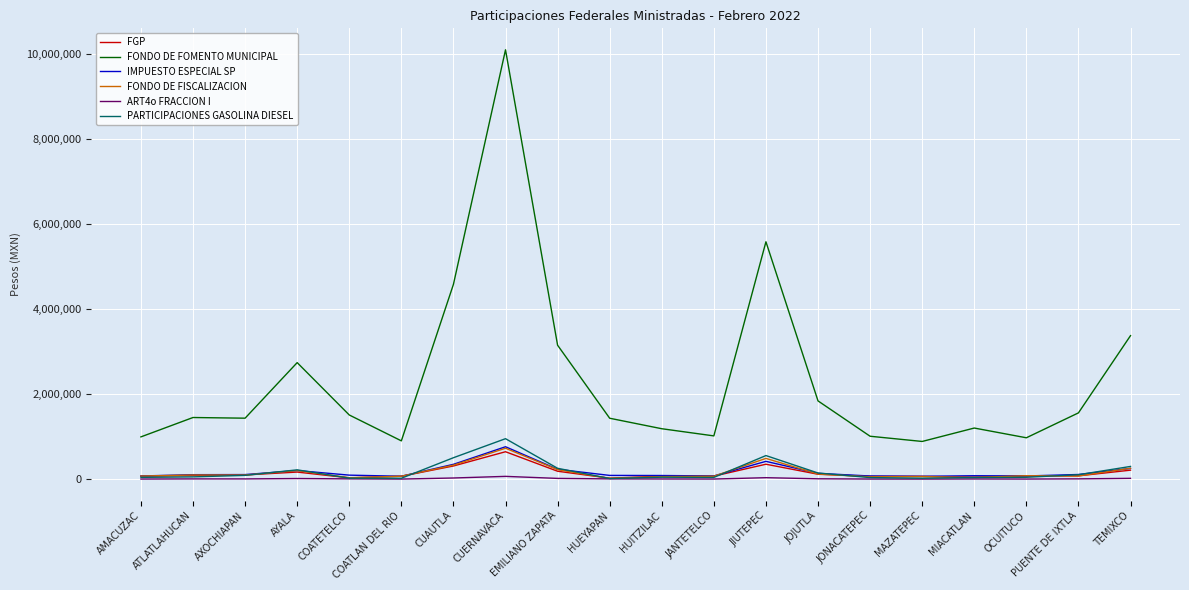

True or false: FONDO DE FISCALIZACION and FONDO DE FOMENTO MUNICIPAL intersect in this chart.

False